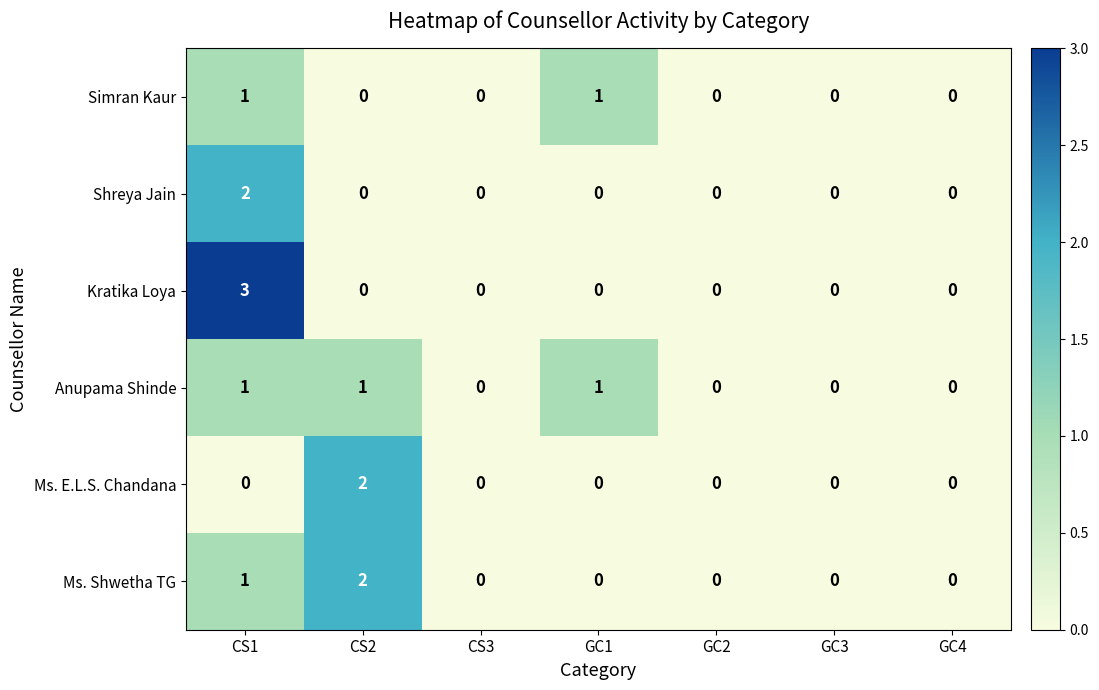

The value of Anupama Shinde at CS3 is 0. True or false?

True